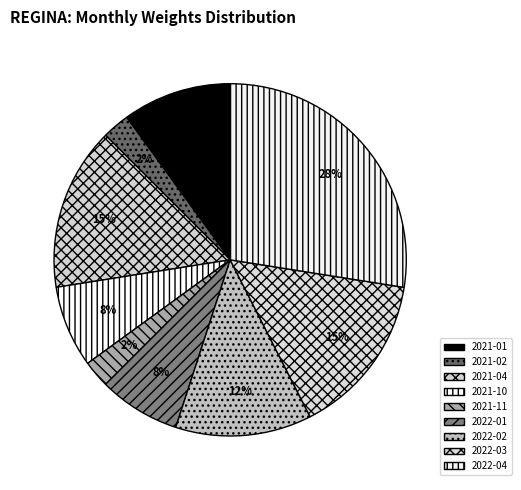

How many segments does this pie chart have?

9